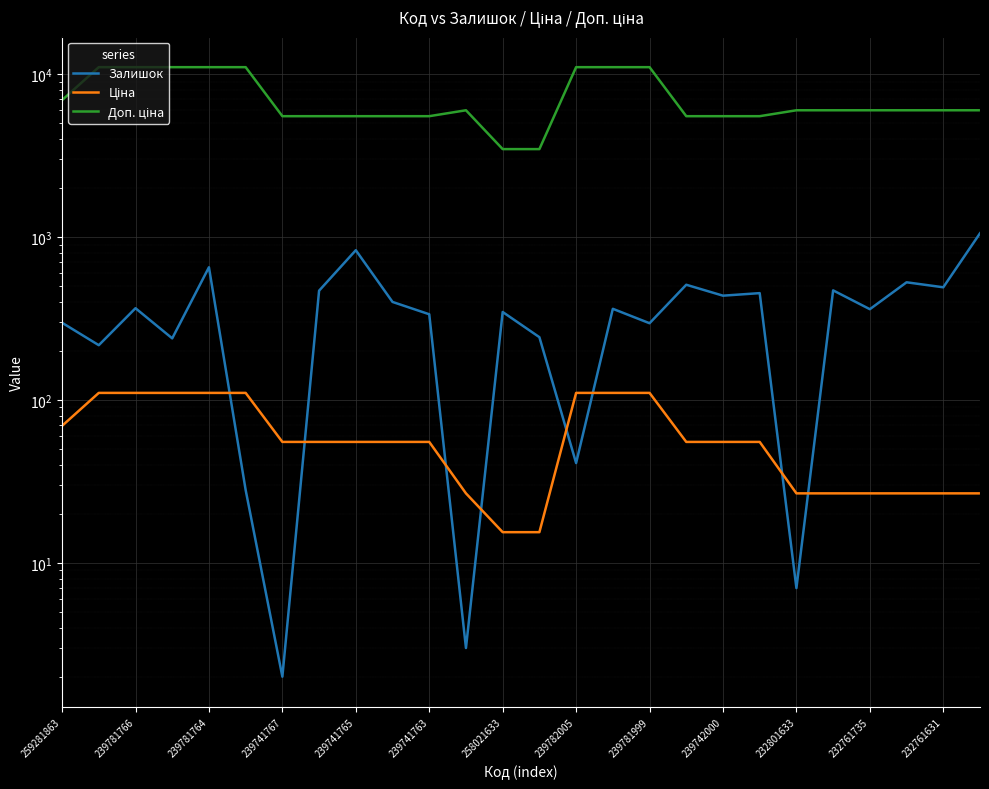

What is the average value of the Доп. ціна series?

7254.4